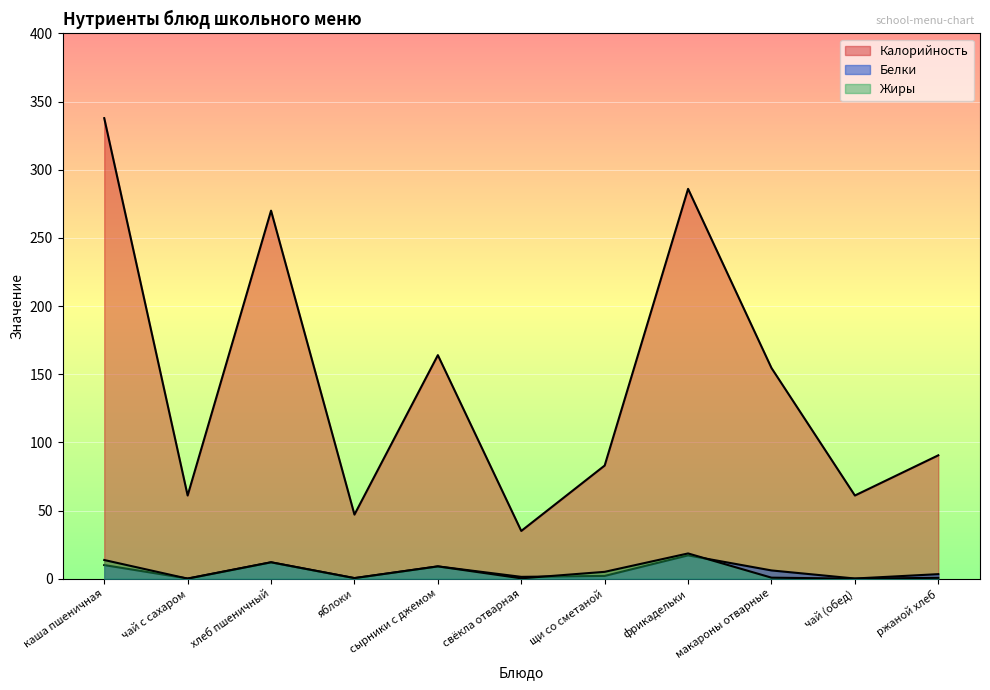

How many lines are shown in the chart?

3